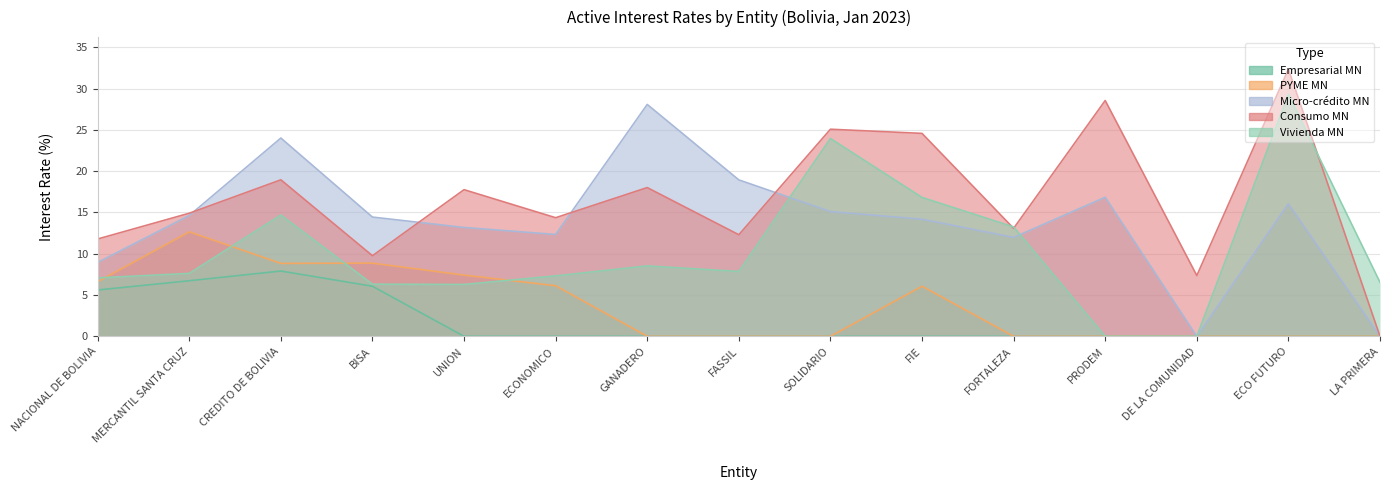

The value of Empresarial MN at LA PRIMERA is -4.6. True or false?

False